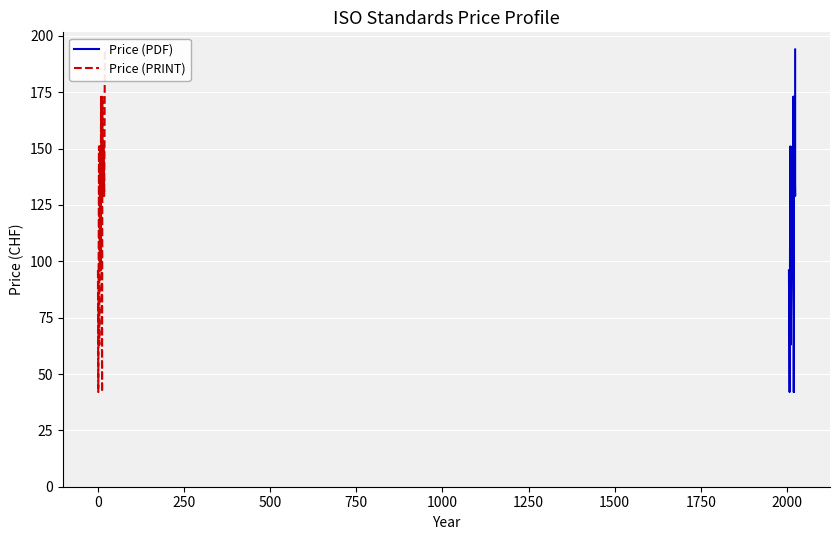

True or false: Price (PRINT) has more than 2 interior local peaks.

True